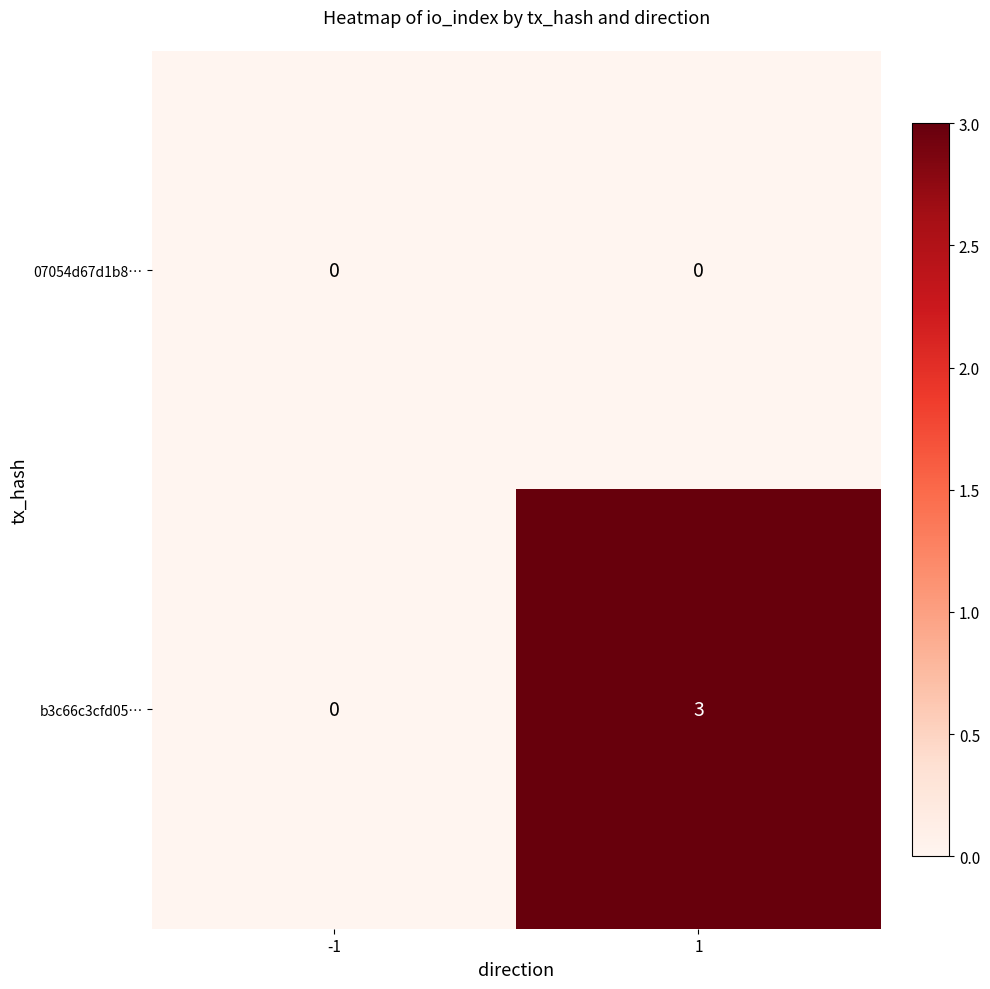

Which series has the widest spread of values?

b3c66c3cfd05…